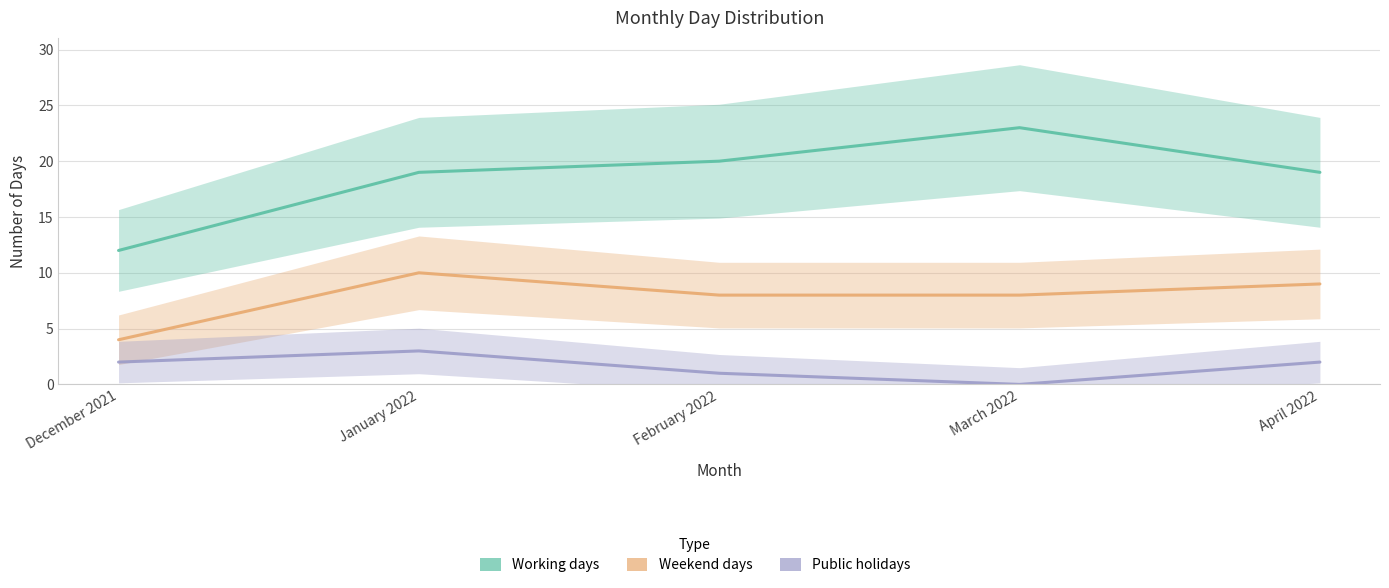

What is the difference between the second highest and second lowest values in the Weekend days series?

1